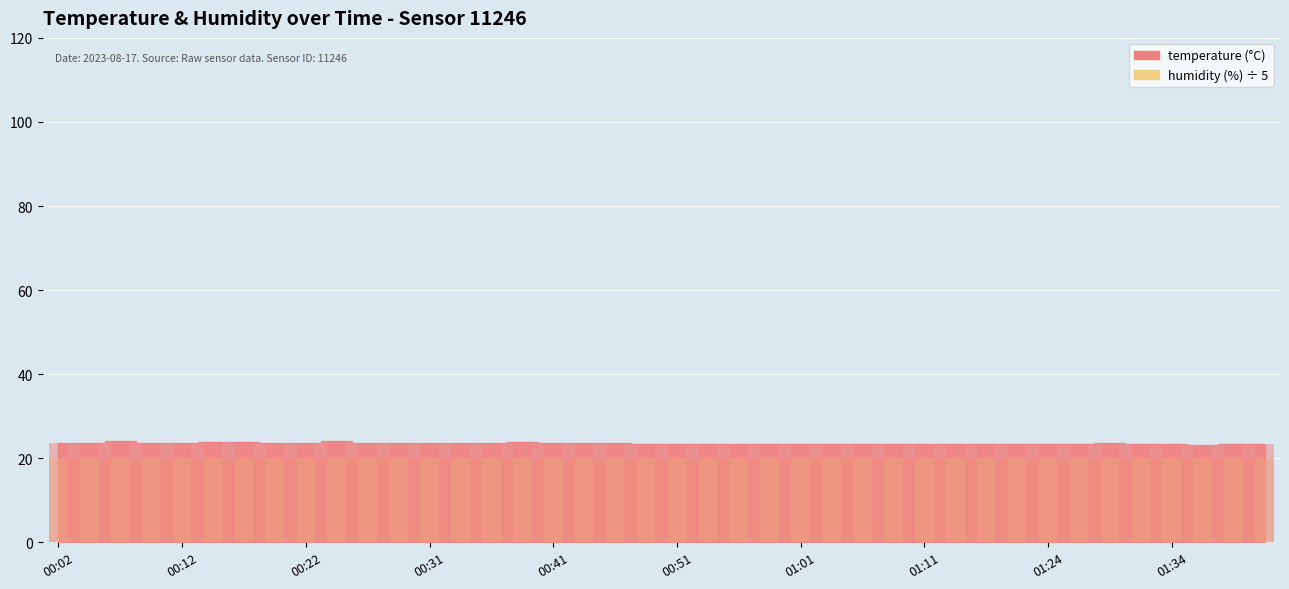

How many bars are there in total?

40